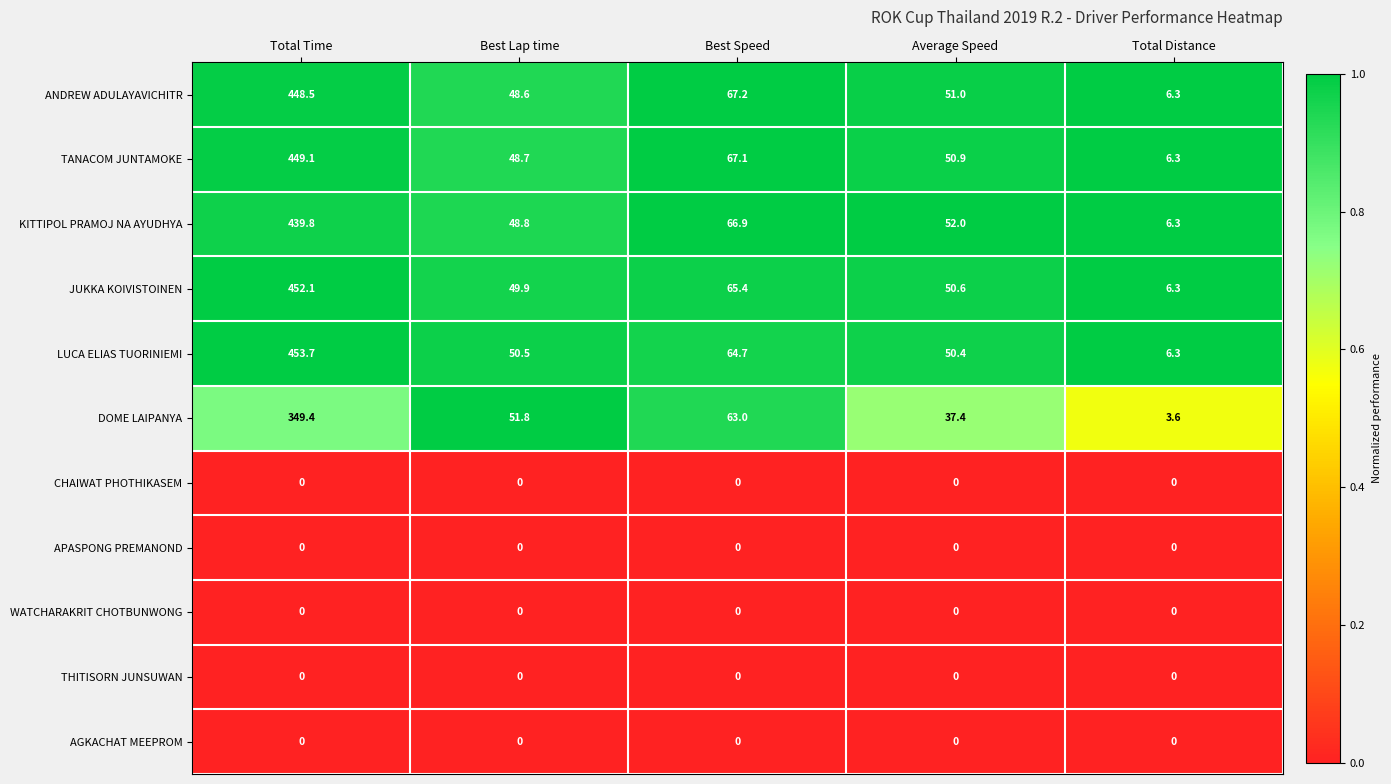

What is the average value of the KITTIPOL PRAMOJ NA AYUDHYA series?

122.8